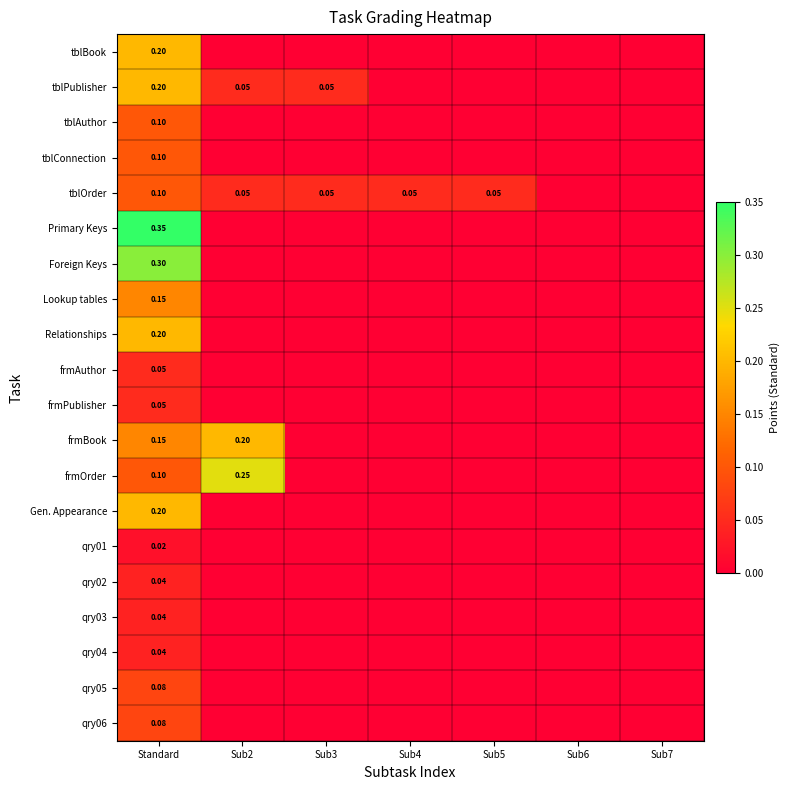

How many positive values does the qry04 series have?

1